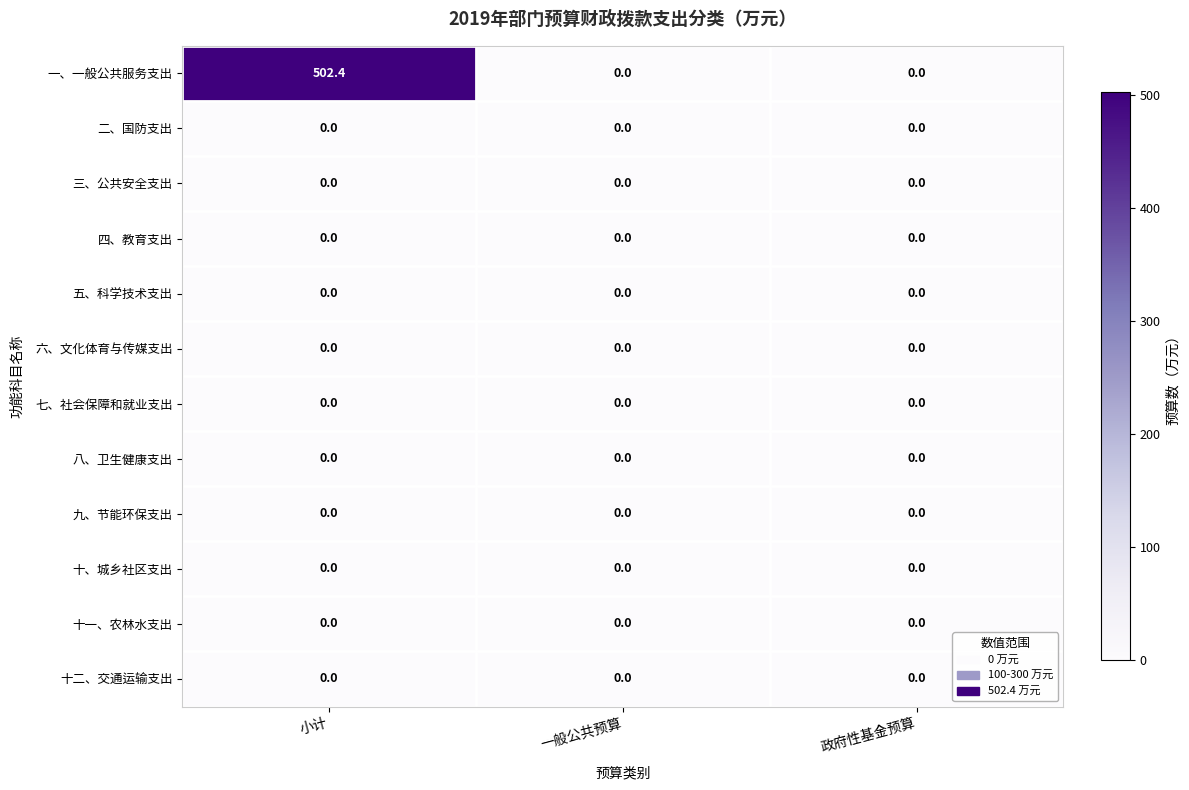

Which series has the widest spread of values?

一、一般公共服务支出